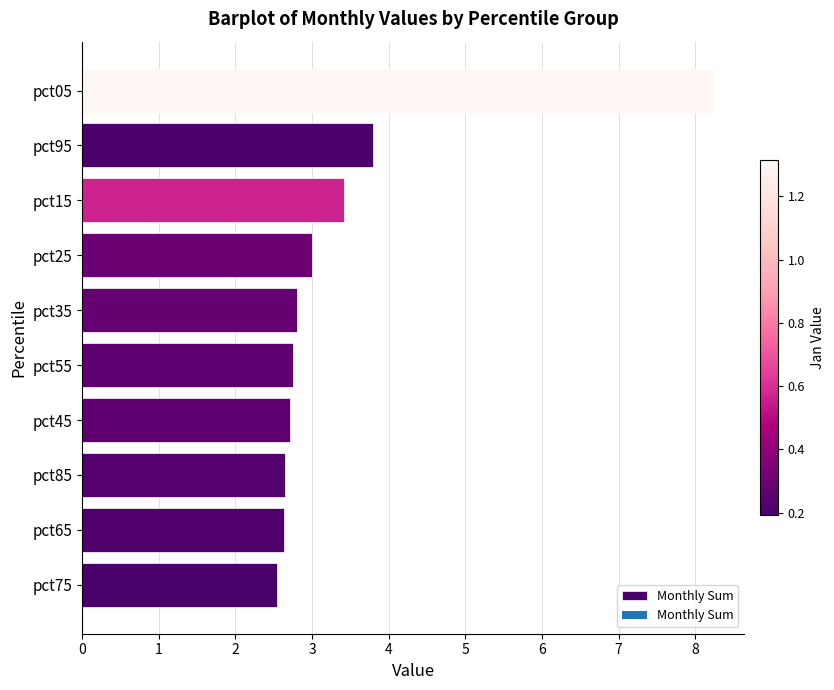

Reading bottom to top, extract all data points from this chart.

2.5	2.6	2.6	2.7	2.7	2.8	3.0	3.4	3.8	8.2